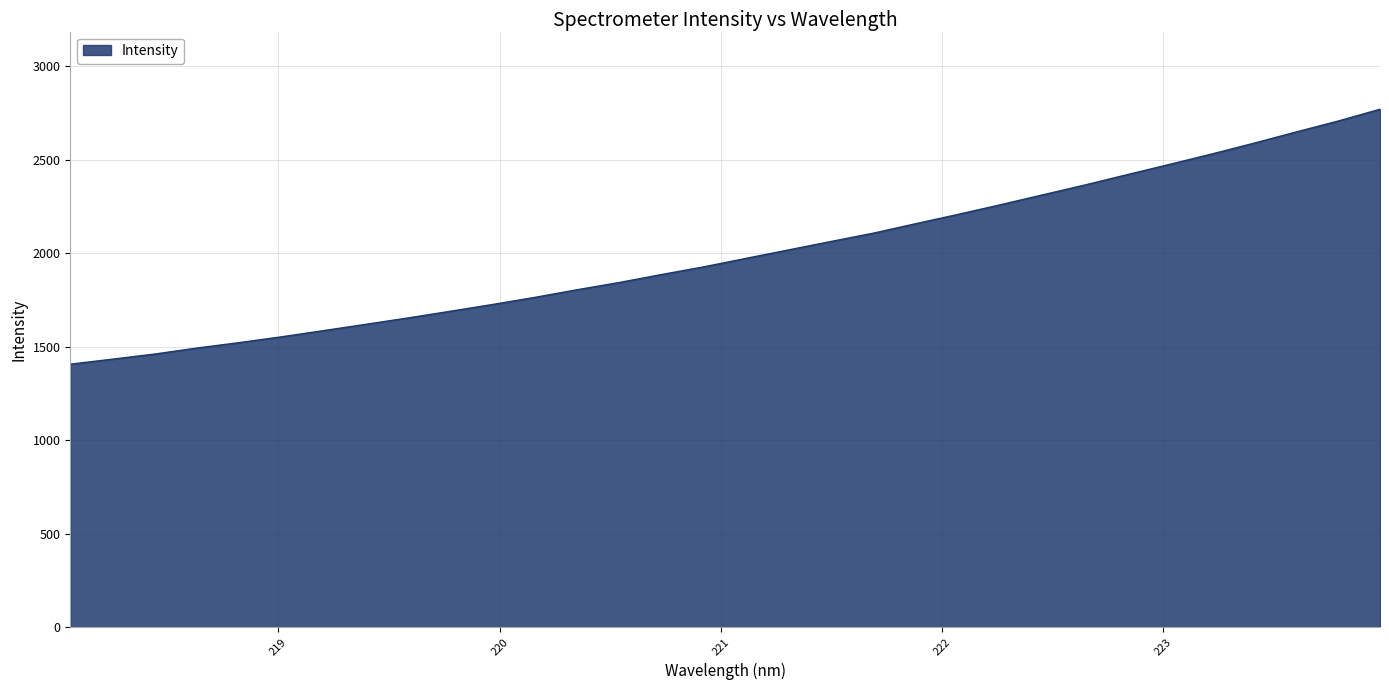

What is the minimum value shown in the chart?

1406.4